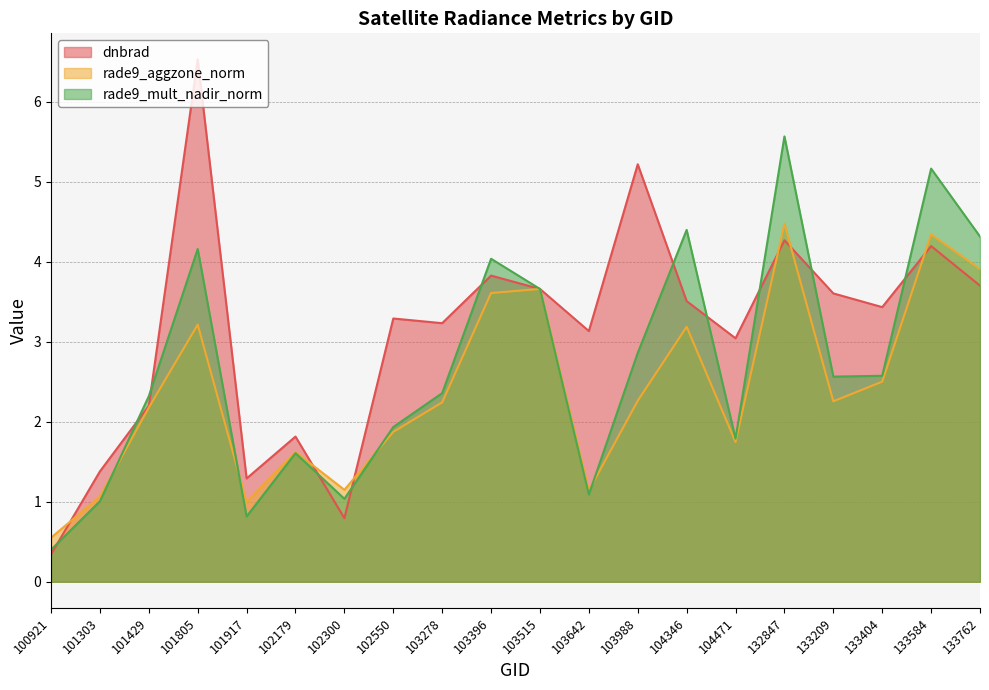

What is the spread (max minus min) of values at 104471?

1.3